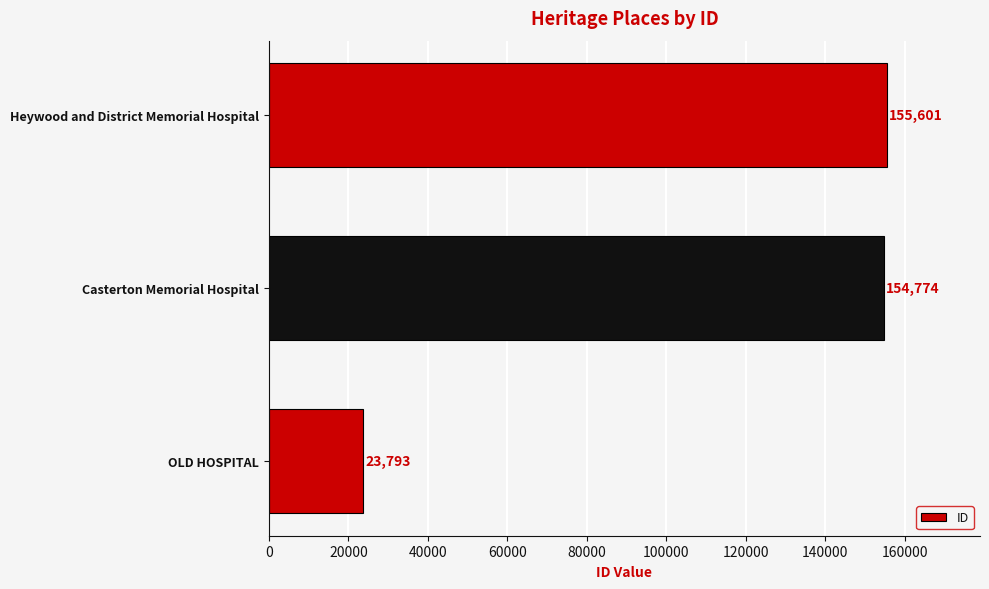

True or false: the data shows 11058 at OLD HOSPITAL.

False